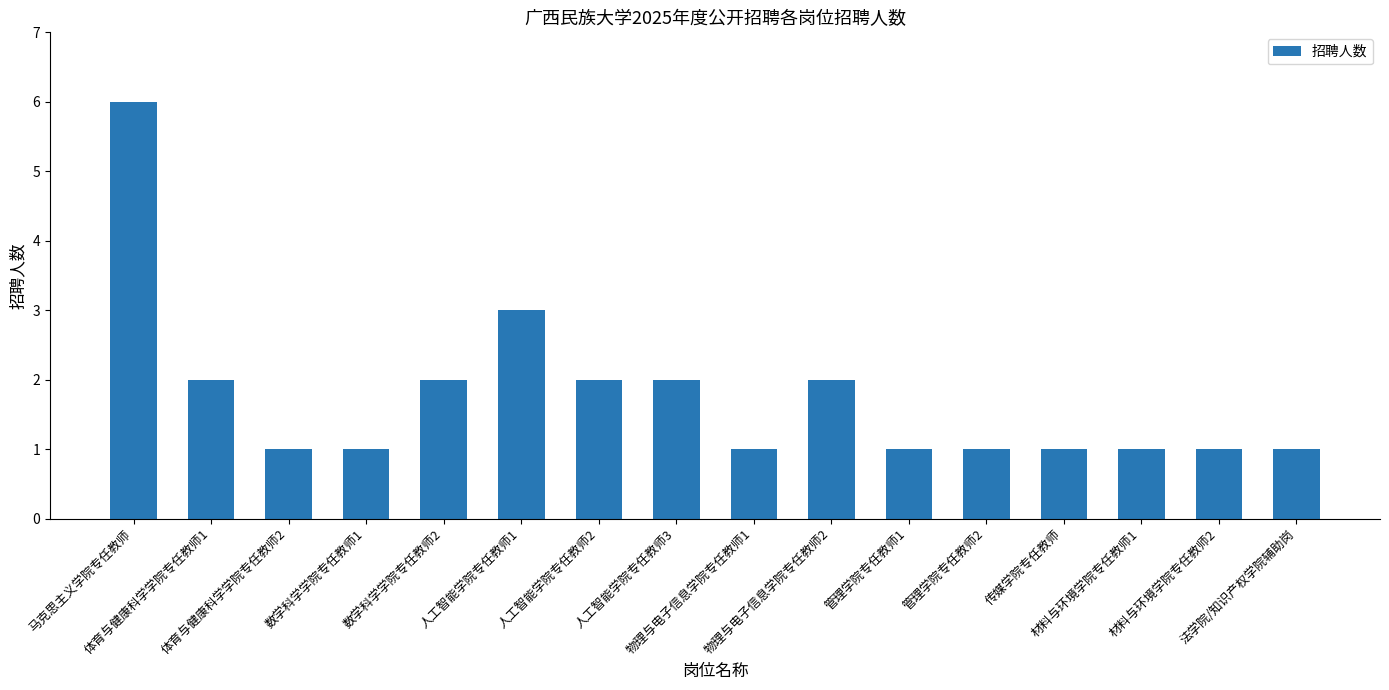

Reading left to right, transcribe all the data shown in this chart.

马克思主义学院专任教师=6	体育与健康科学学院专任教师1=2	体育与健康科学学院专任教师2=1	数学科学学院专任教师1=1	数学科学学院专任教师2=2	人工智能学院专任教师1=3	人工智能学院专任教师2=2	人工智能学院专任教师3=2	物理与电子信息学院专任教师1=1	物理与电子信息学院专任教师2=2	管理学院专任教师1=1	管理学院专任教师2=1	传媒学院专任教师=1	材料与环境学院专任教师1=1	材料与环境学院专任教师2=1	法学院/知识产权学院辅助岗=1